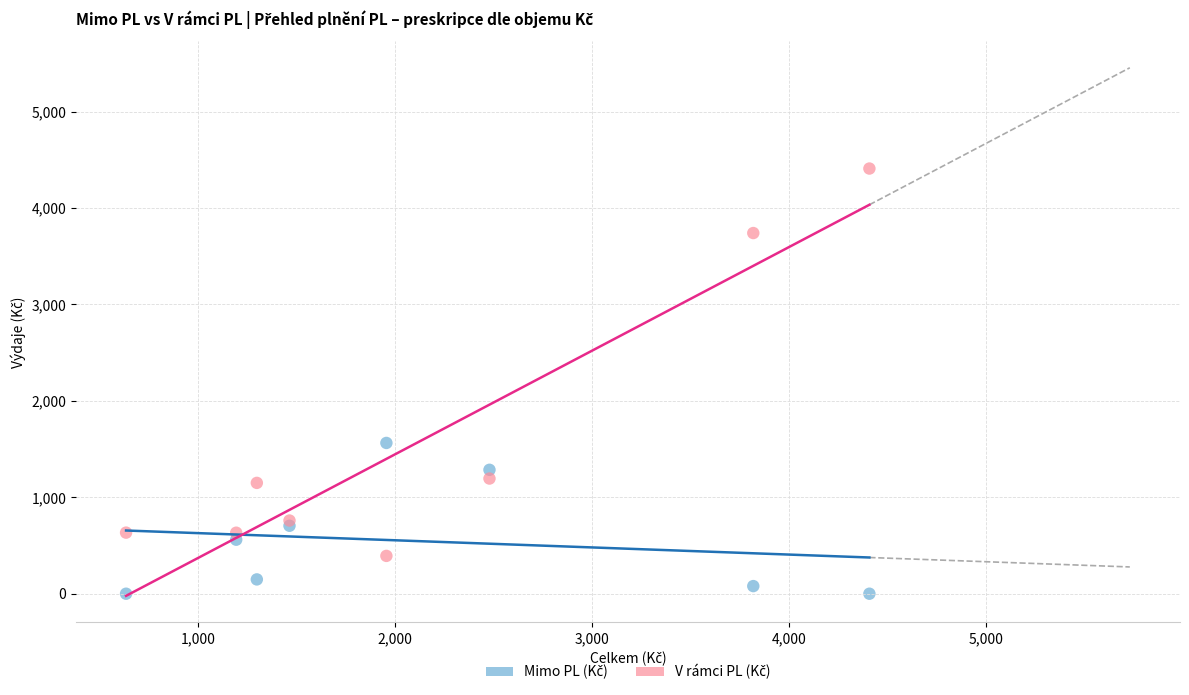

Across all series, what Y value is closest to 2204?

1563.8